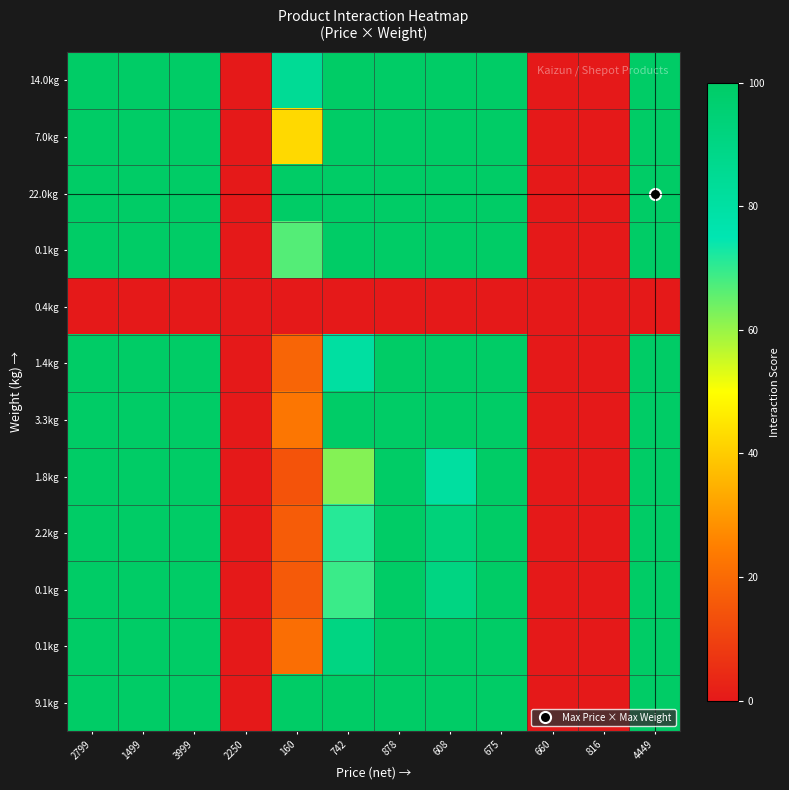

Which category has the lowest value across all series?

2250